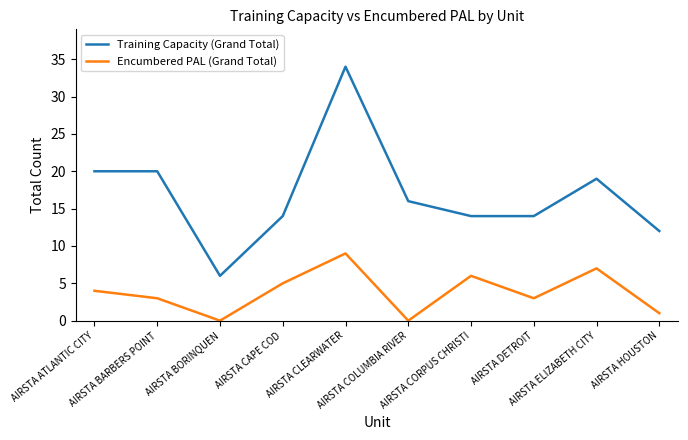

Which series has the largest total across all categories?

Training Capacity (Grand Total)